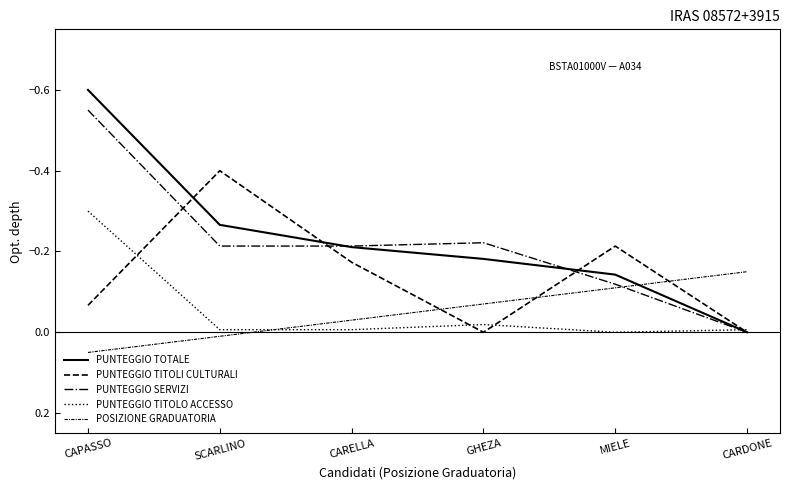

Is it true that PUNTEGGIO TITOLO ACCESSO equals -0.1 at CAPASSO?

False